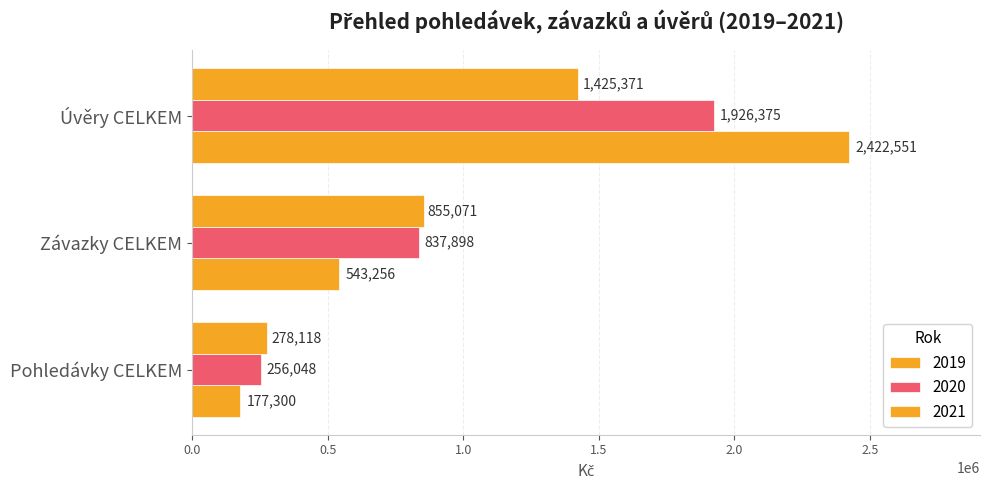

How many series are shown in this chart?

3